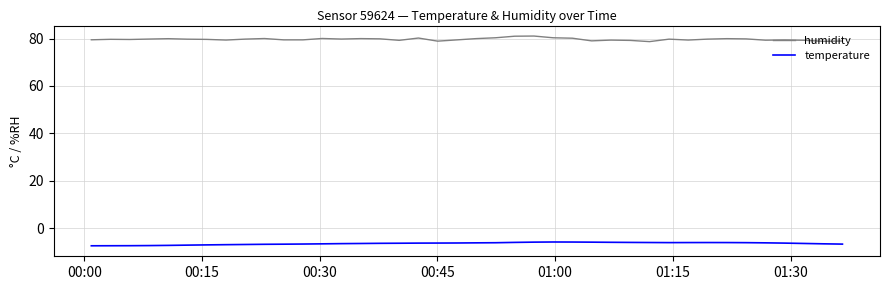

Rank the series by their average value, from highest to lowest.

humidity, temperature